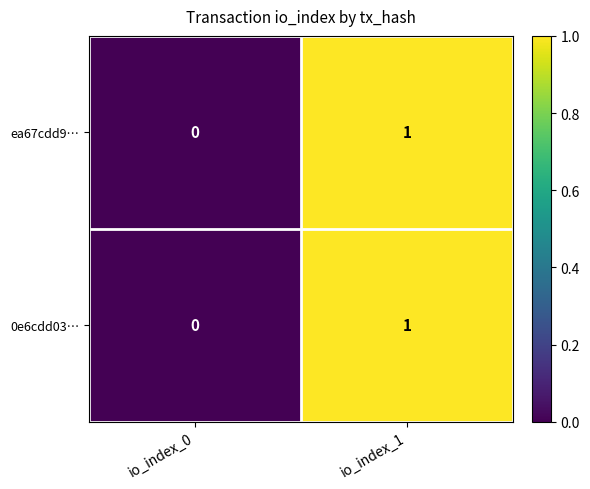

Which label corresponds to the smallest value in the chart?

io_index_0